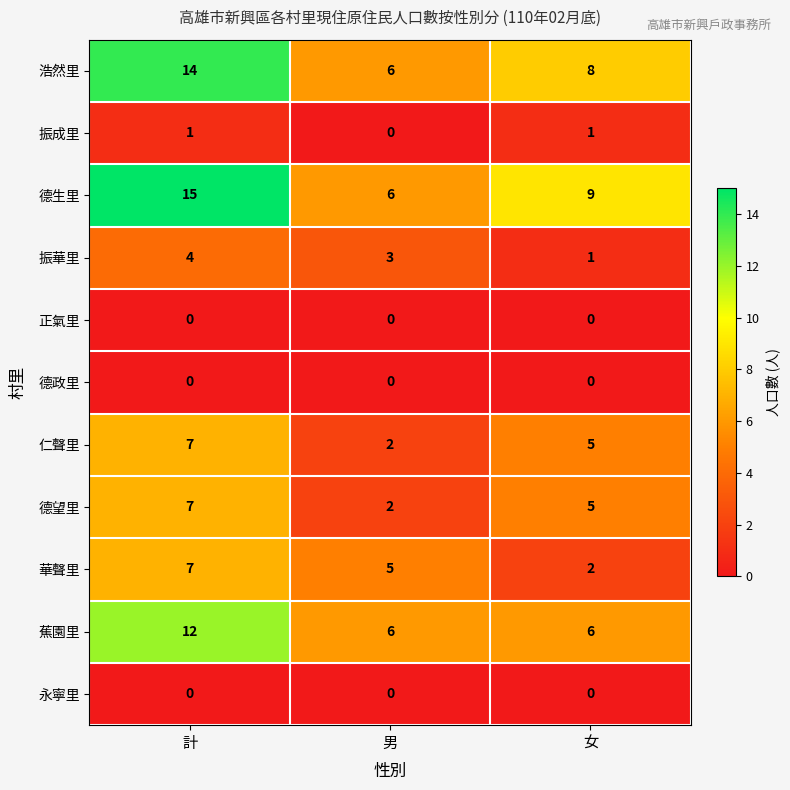

What is the difference between the maximum and minimum values in the 振華里 series?

3